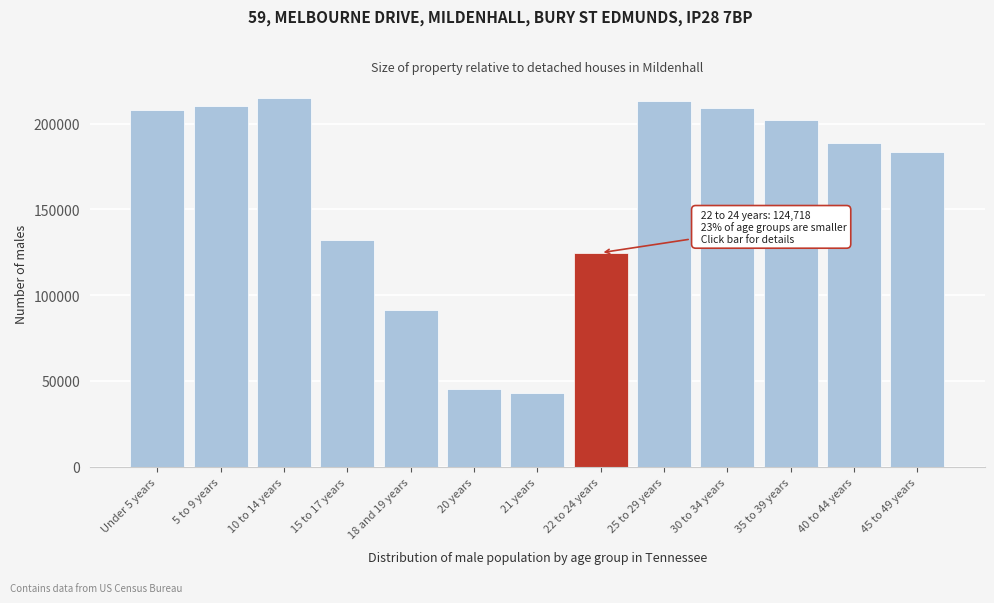

At which label is the value closest to 129056?

15 to 17 years